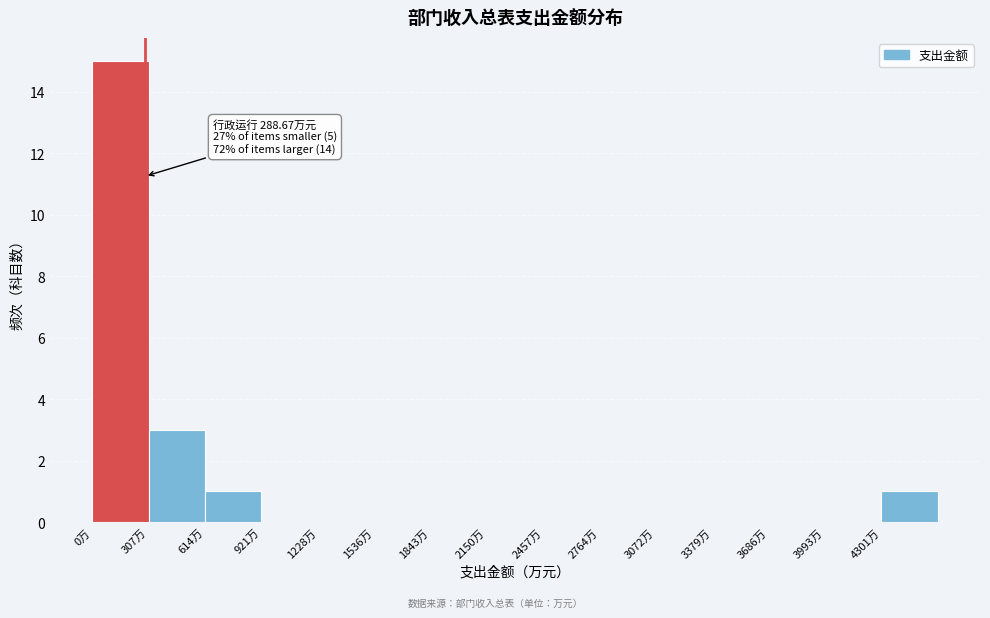

Over which range of the x-axis is the bar tallest?

0 to 300